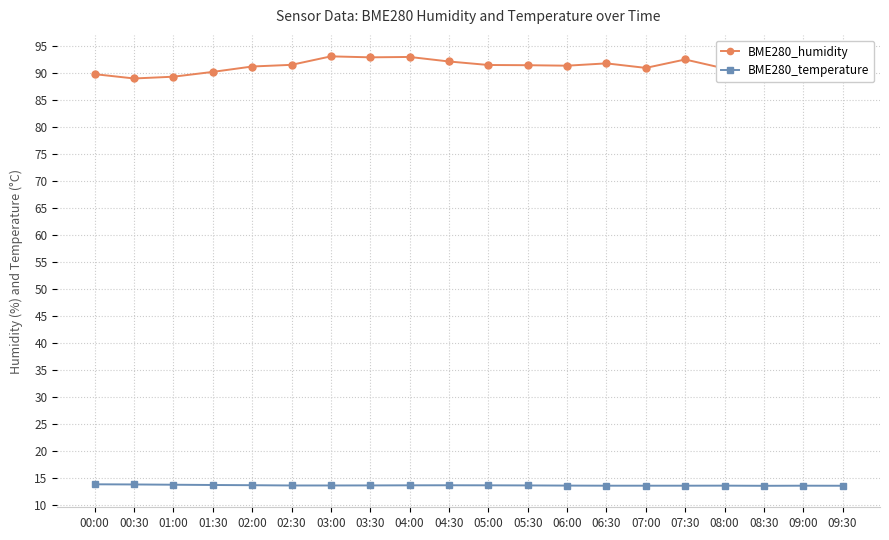

What is the difference between the BME280_humidity values at 09:00 and 01:30?

1.1